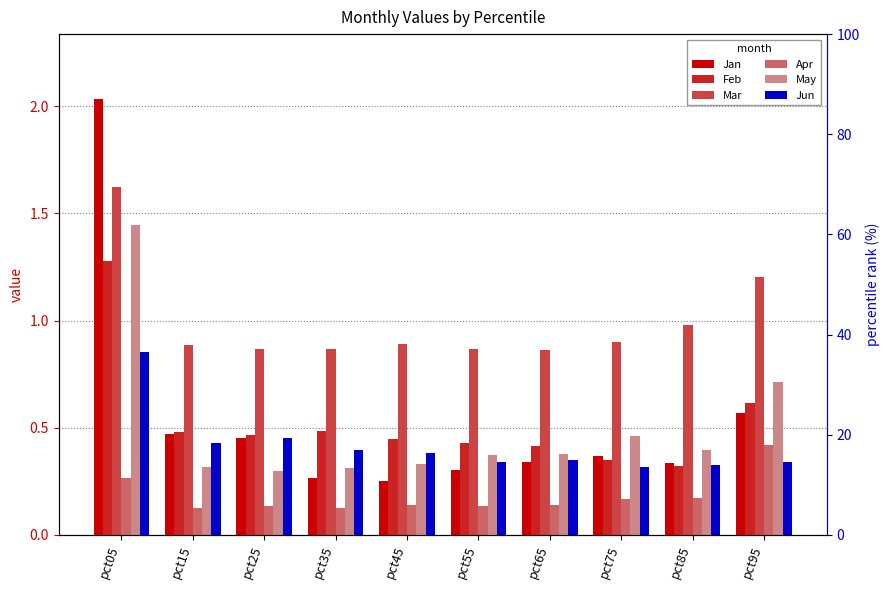

Between pct65 and pct95, which is larger?

pct95